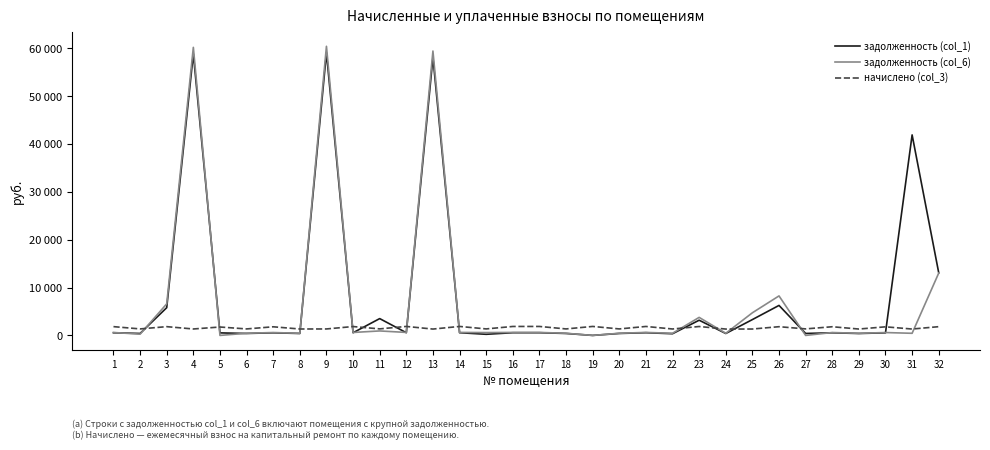

What are all the series names shown in the legend?

задолженность (col_1), задолженность (col_6), начислено (col_3)